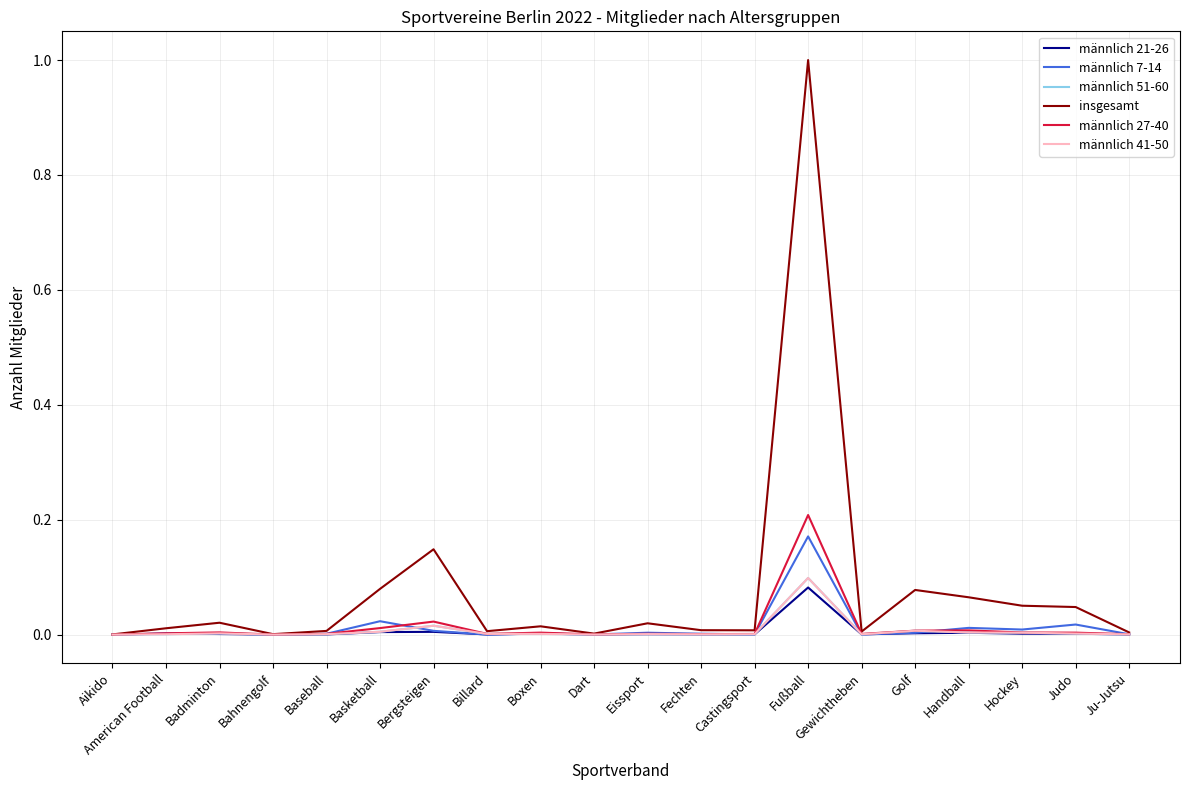

Which series has the largest total across all categories?

insgesamt